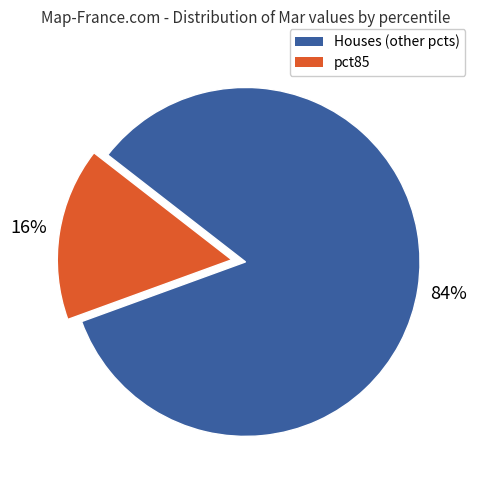

To the nearest percent, what is the average slice percentage?

50%